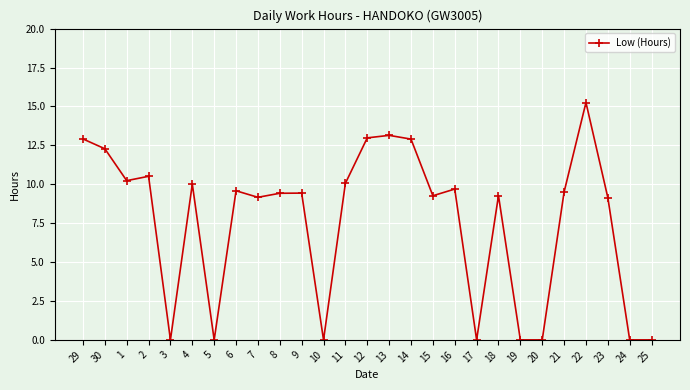

What value does the data have at 23?

9.1